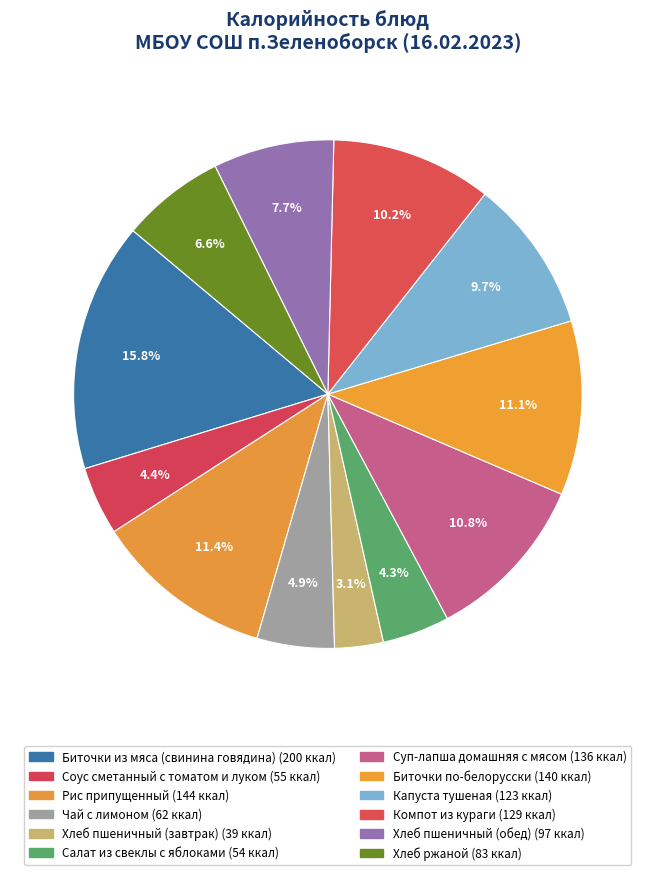

How many slices are in this pie chart?

12